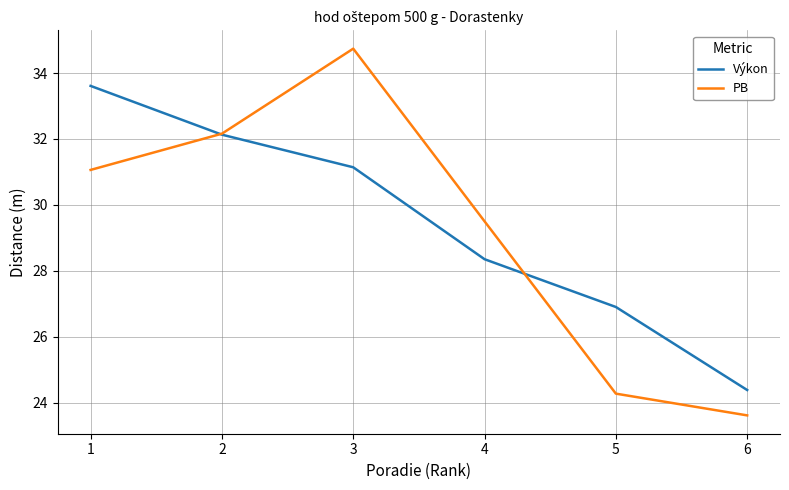

True or false: Výkon has a value of 13.8 at 6.

False